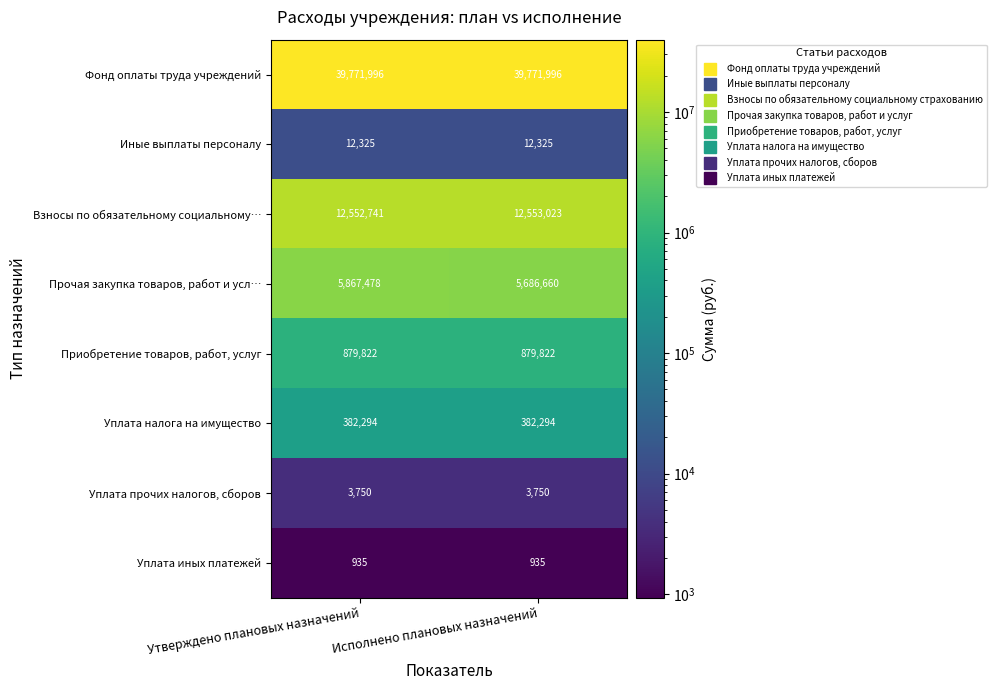

Which series has the widest spread of values?

Прочая закупка товаров, работ и усл…